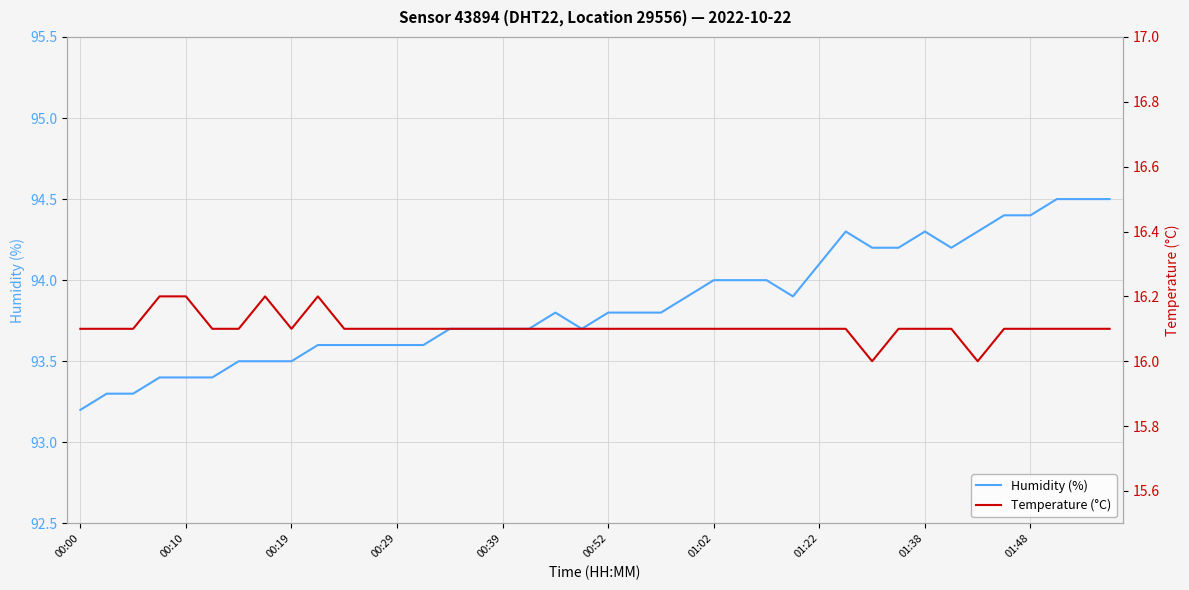

What are all the series names shown in the legend?

Humidity (%), Temperature (°C)